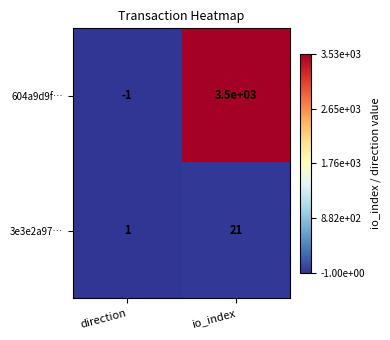

Reading left to right, extract all data points from this chart.

604a9d9f…: direction=-1	io_index=3500
3e3e2a97…: direction=1	io_index=21